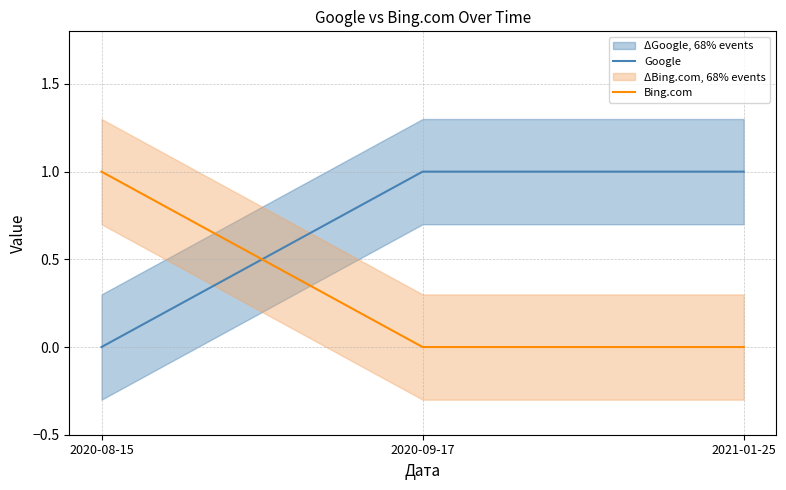

The Google series shows 1 at 2020-09-17. True or false?

True